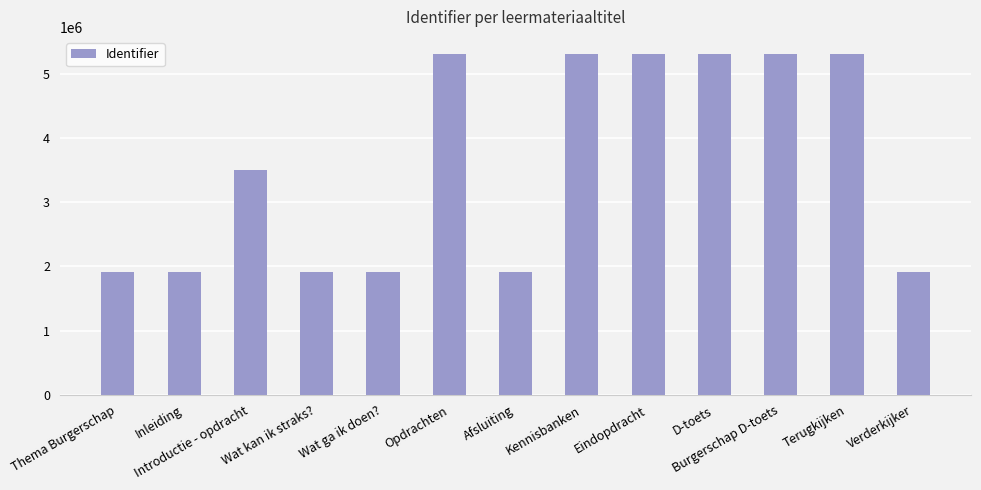

What is the difference between the maximum and minimum values?

3401547